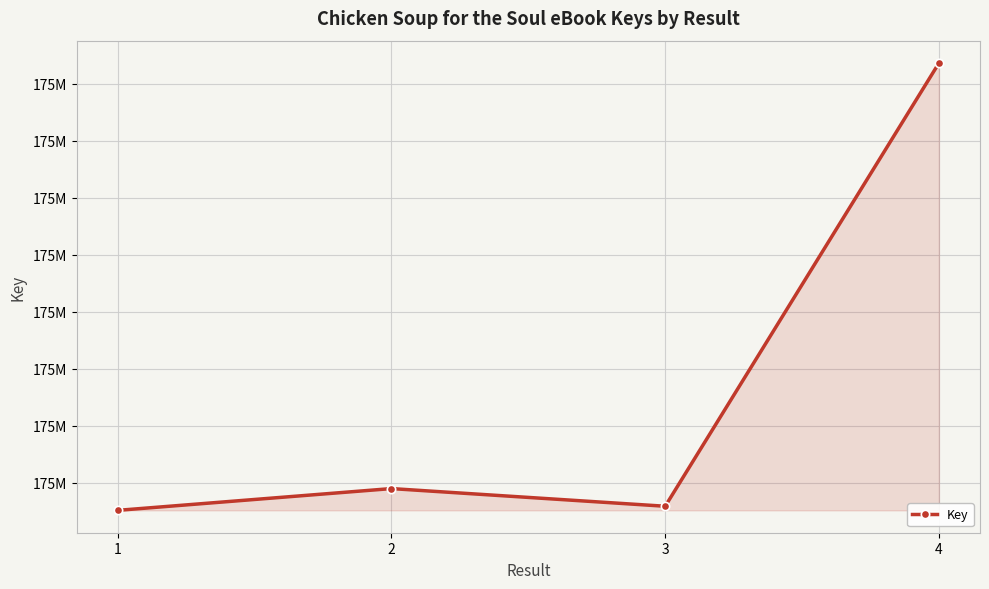

True or false: the data shows 83967228 at 2.

False